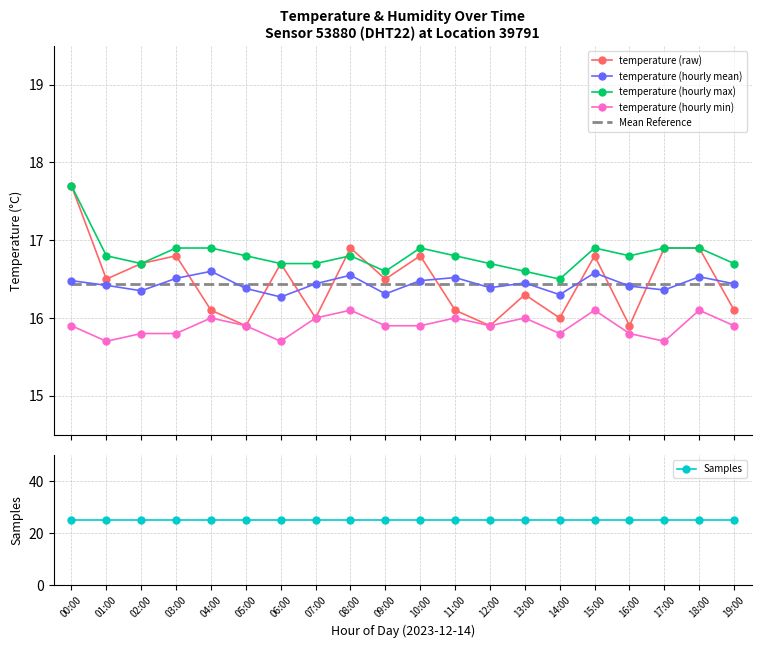

What is the average value of the Mean Reference series?

16.4